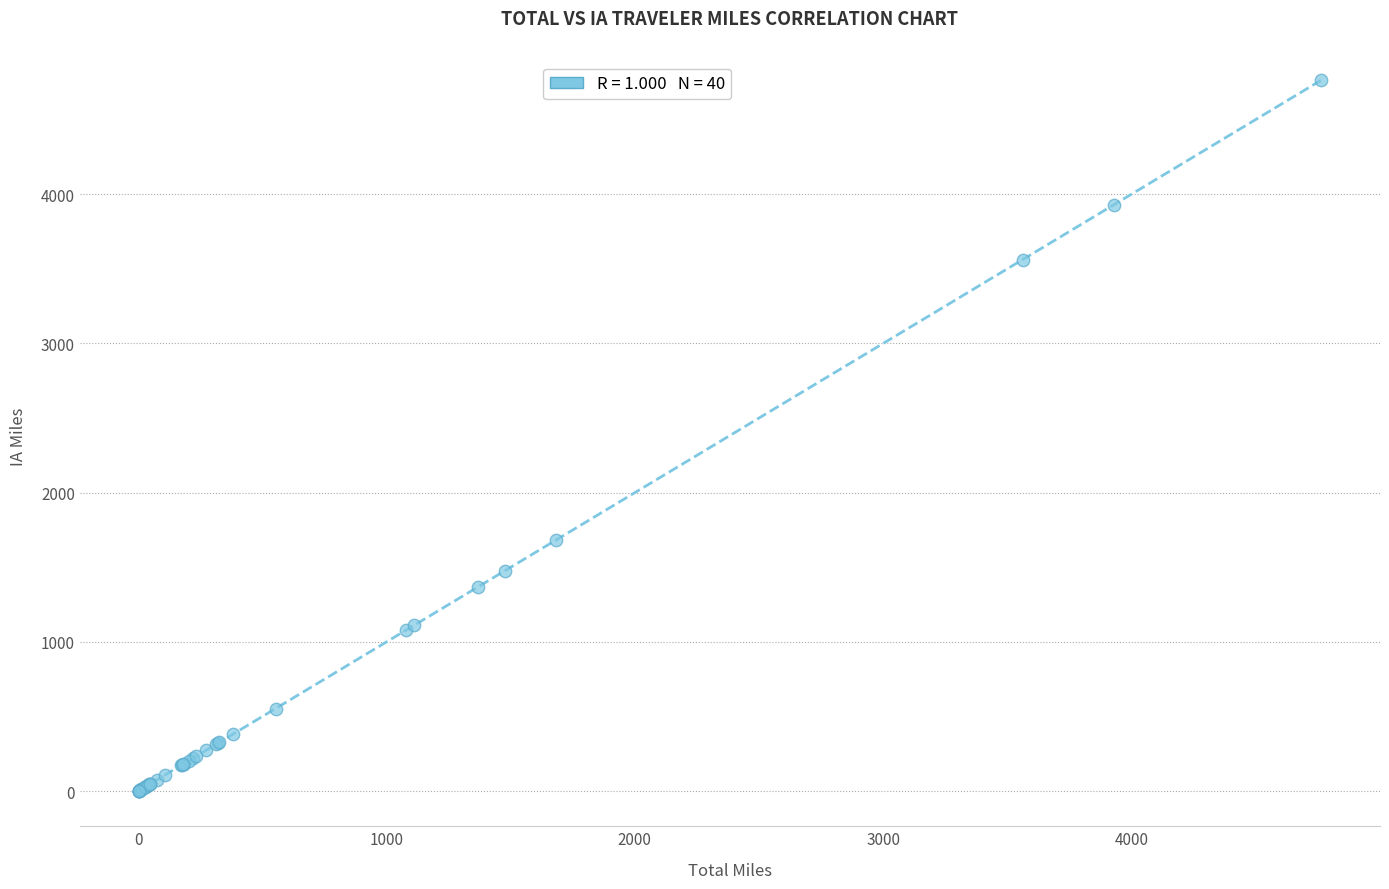

What Y value in the scatter plot is closest to 2382?

1682.8